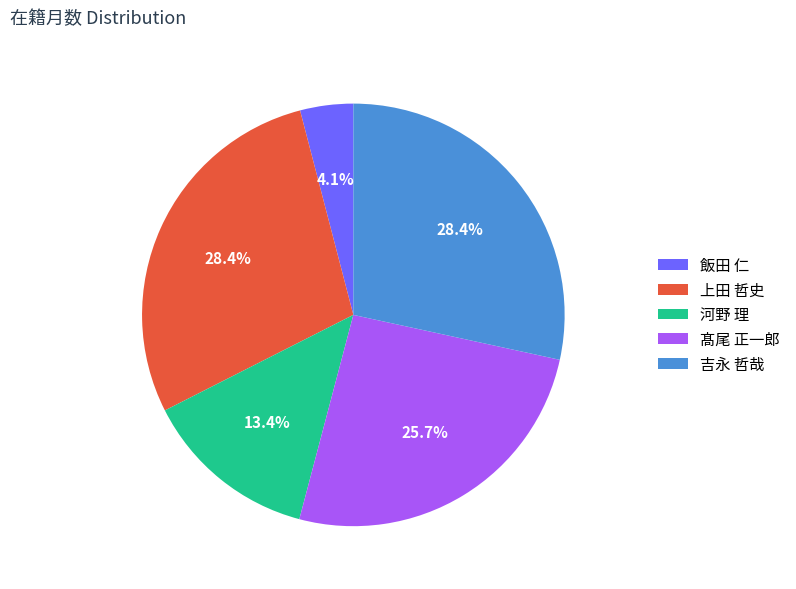

Which has a higher value, 髙尾 正一郎 or 上田 哲史?

上田 哲史